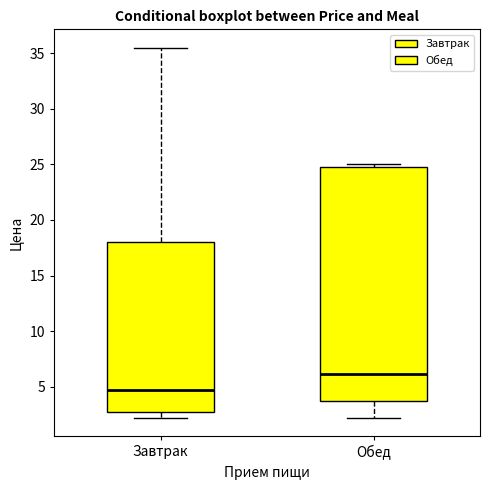

Where is the upper edge of the box for Обед on the y-axis? The values are not printed on the chart, so give them approximately, as read against the axis.

25.0